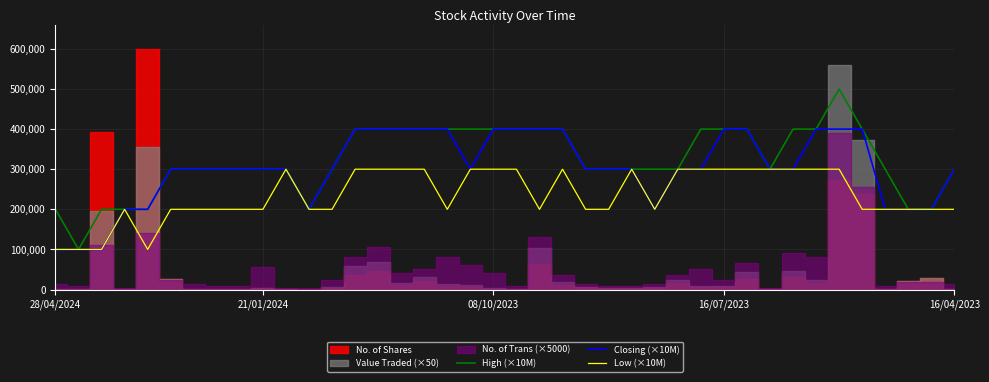

What is the maximum value for High (×10M)?

500000